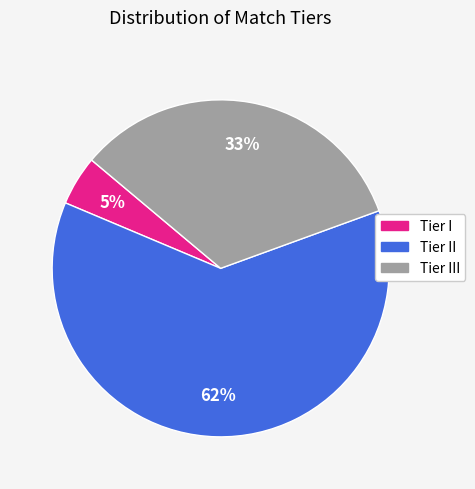

Is there a majority slice in this chart?

Yes